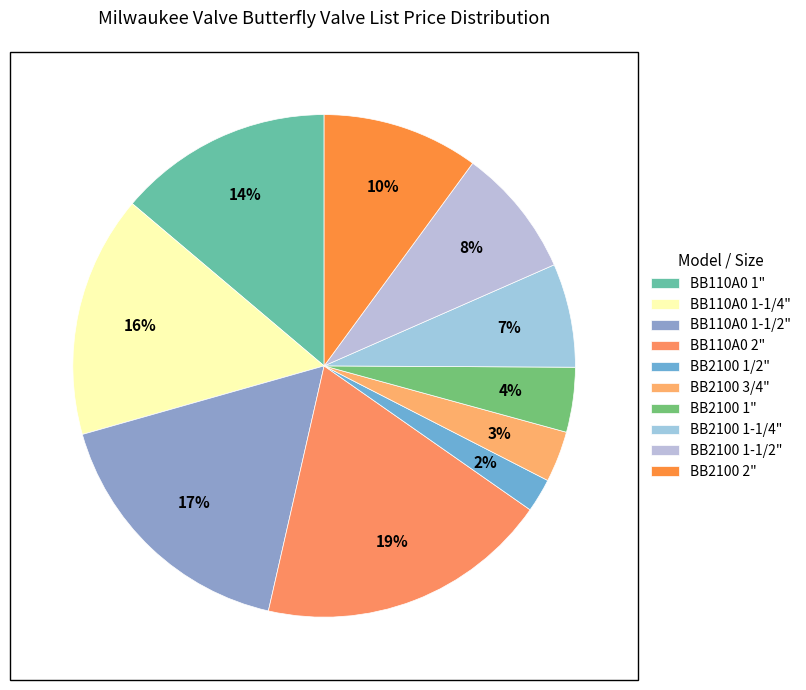

Is there a majority slice in this chart?

No